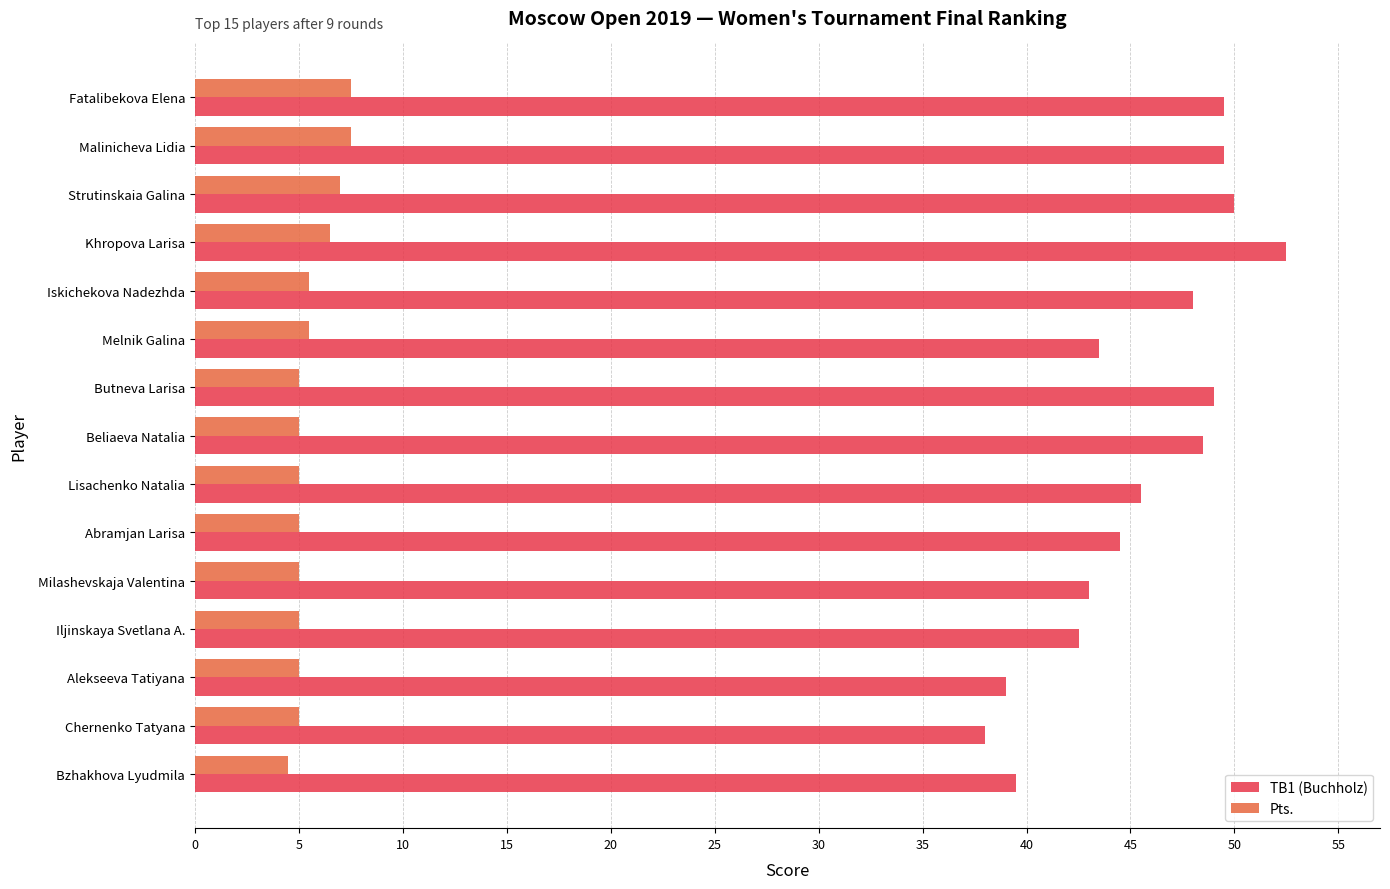

Is the value of TB1 (Buchholz) at Chernenko Tatyana greater than the value of Pts. at Khropova Larisa?

Yes